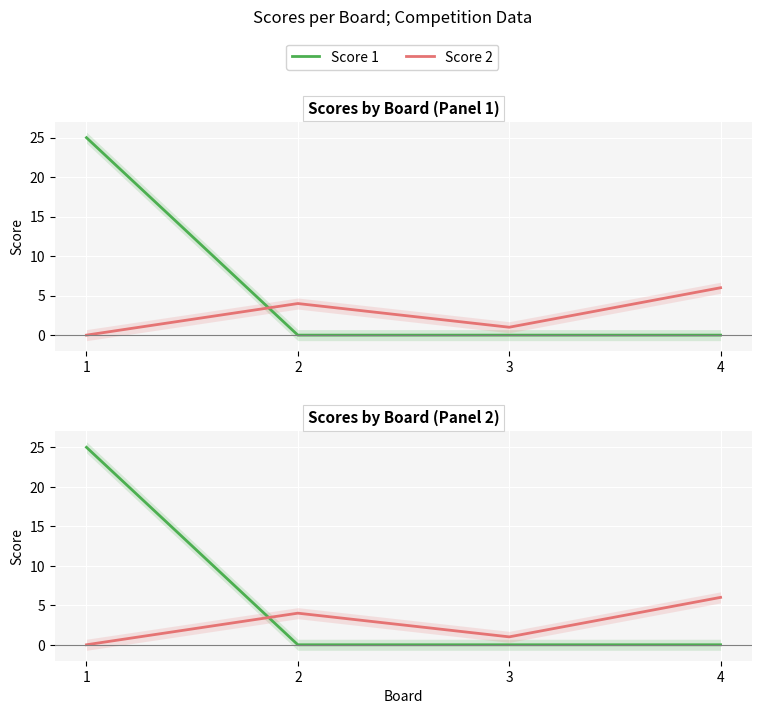

How many times do Score 1 and Score 2 cross each other?

1